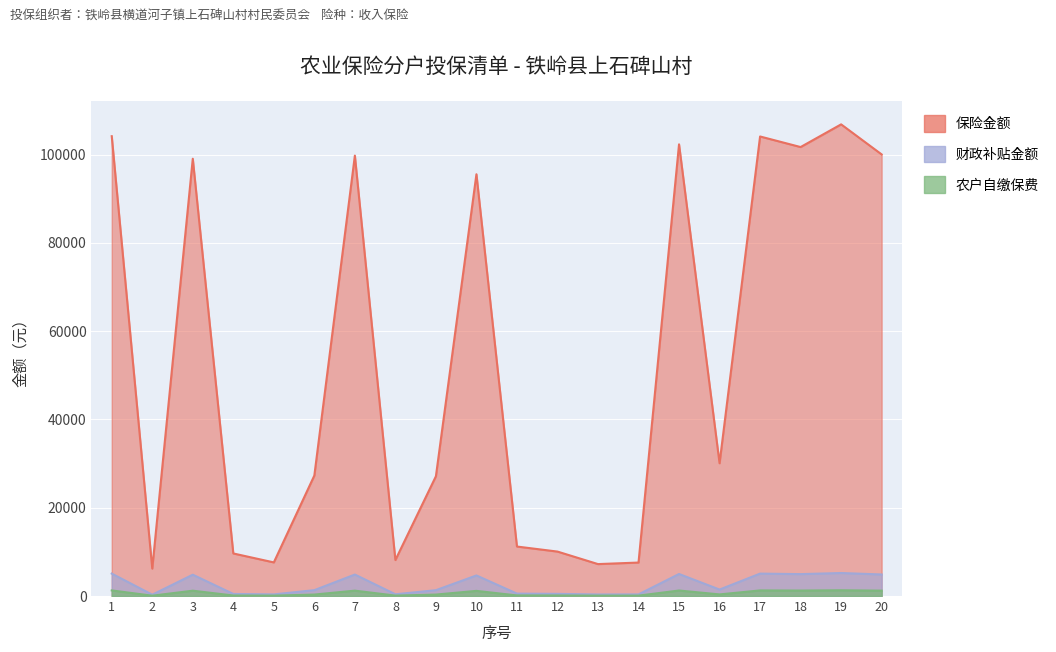

Which series has the largest total across all categories?

保险金额